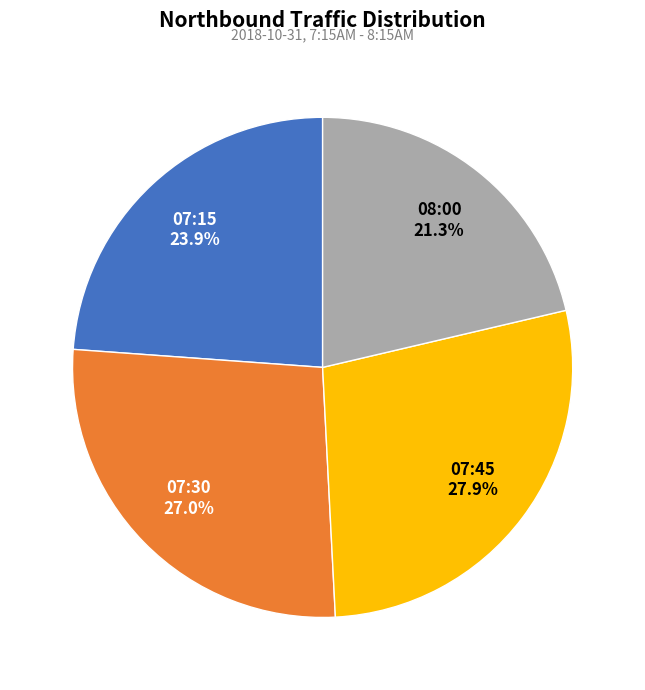

To the nearest percent, what percentage of the pie is 07:15?

24%